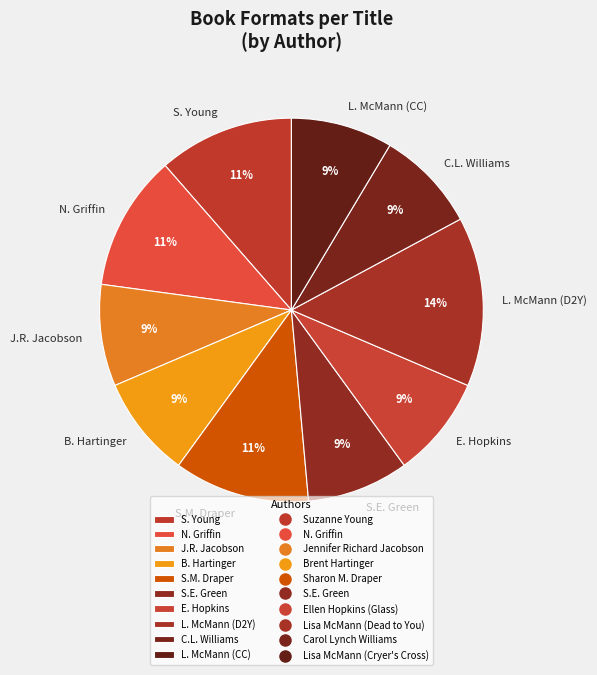

Combined, do N. Griffin and S. Young account for over 50%?

No